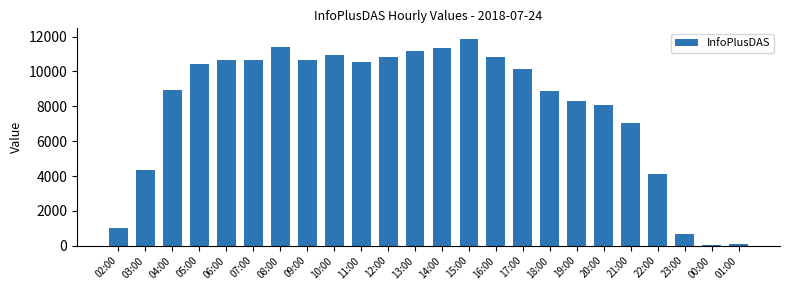

How many bars are there in total?

24